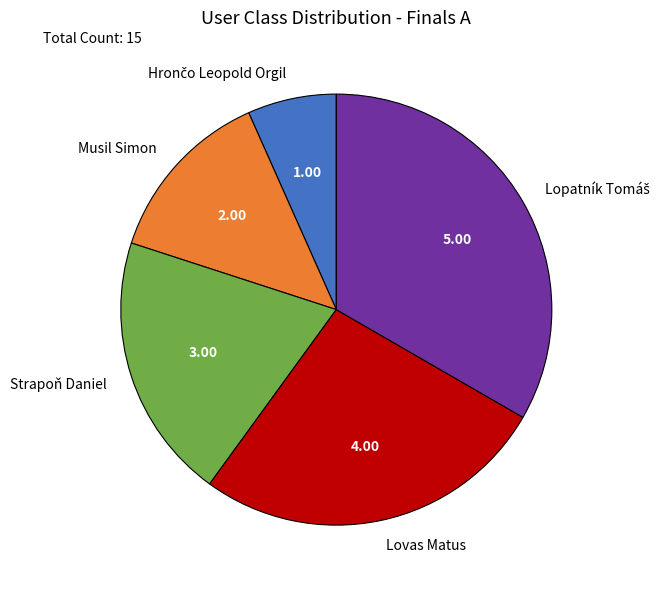

Does any single category account for the majority?

No